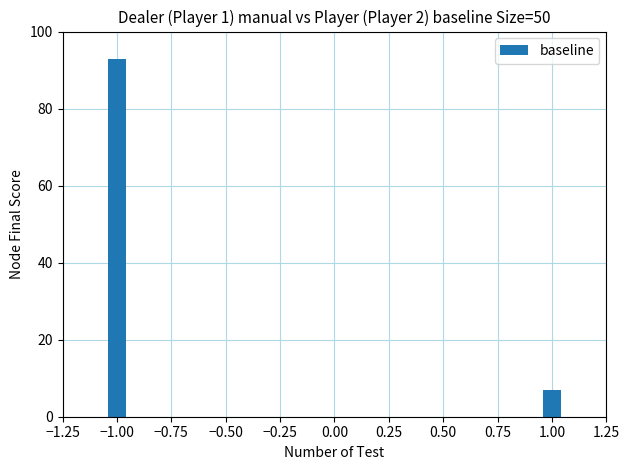

What is the ratio of the value at −1.00 to the value at 1.00?

13.3